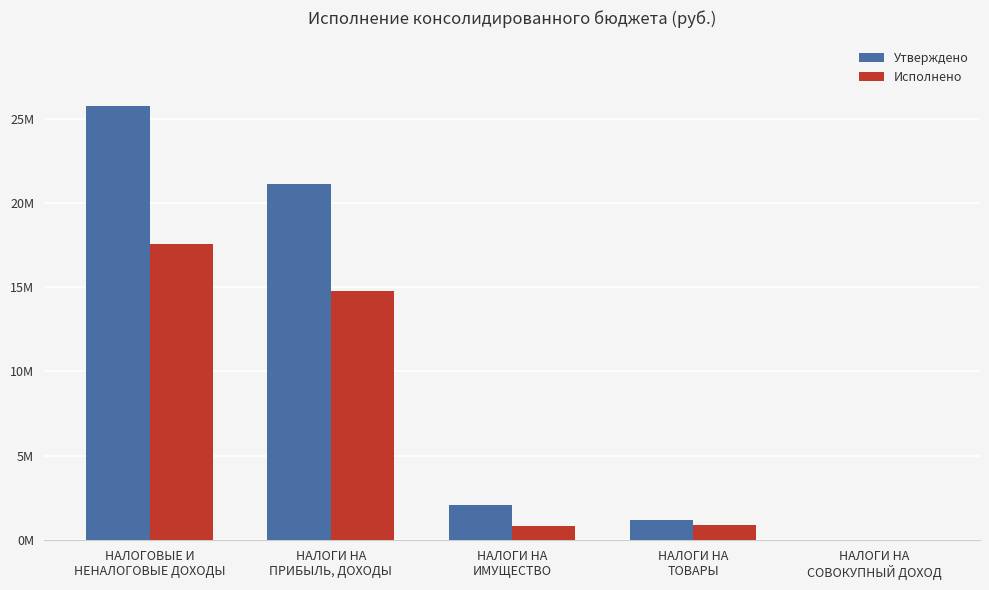

Are the bars grouped side by side (vs. stacked)?

Yes